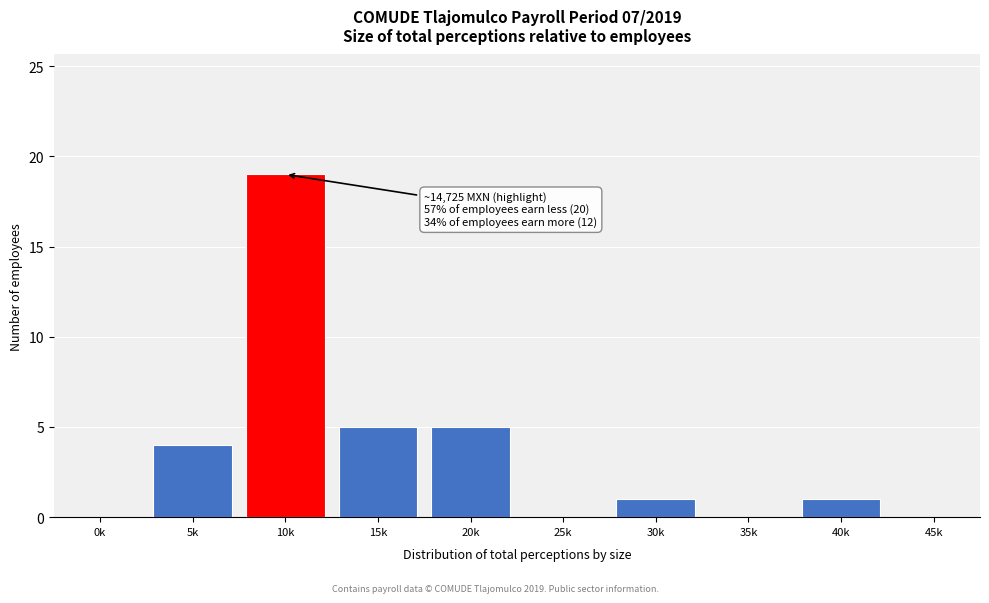

Reading left to right, what are all the values shown in this chart?

0k=0	5k=4	10k=19	15k=5	20k=5	25k=0	30k=1	35k=0	40k=1	45k=0